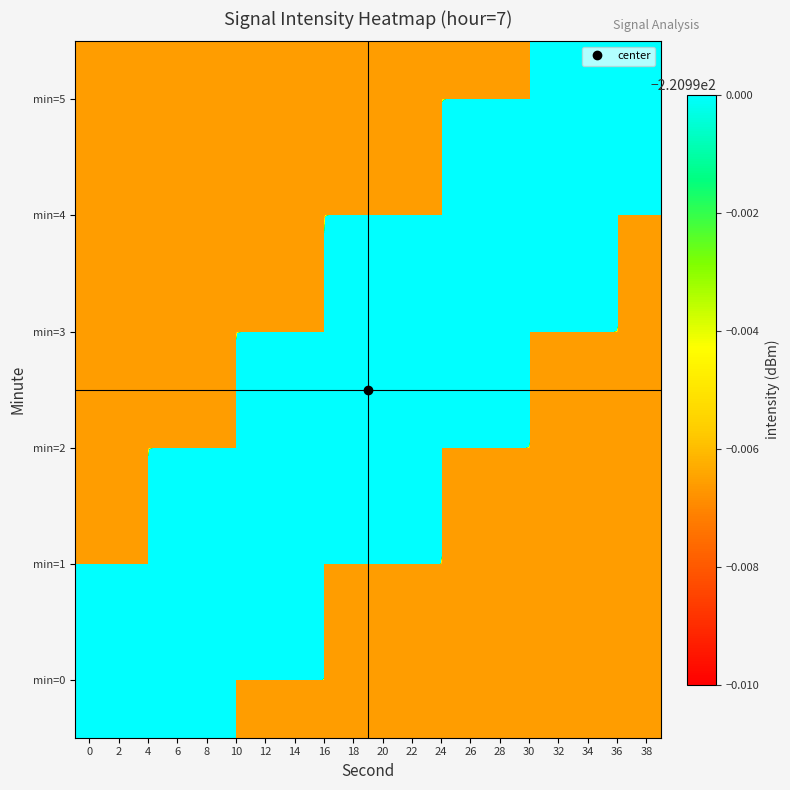

At 28, list the series in order from largest to smallest.

min=3, min=4, min=0, min=1, min=2, min=5